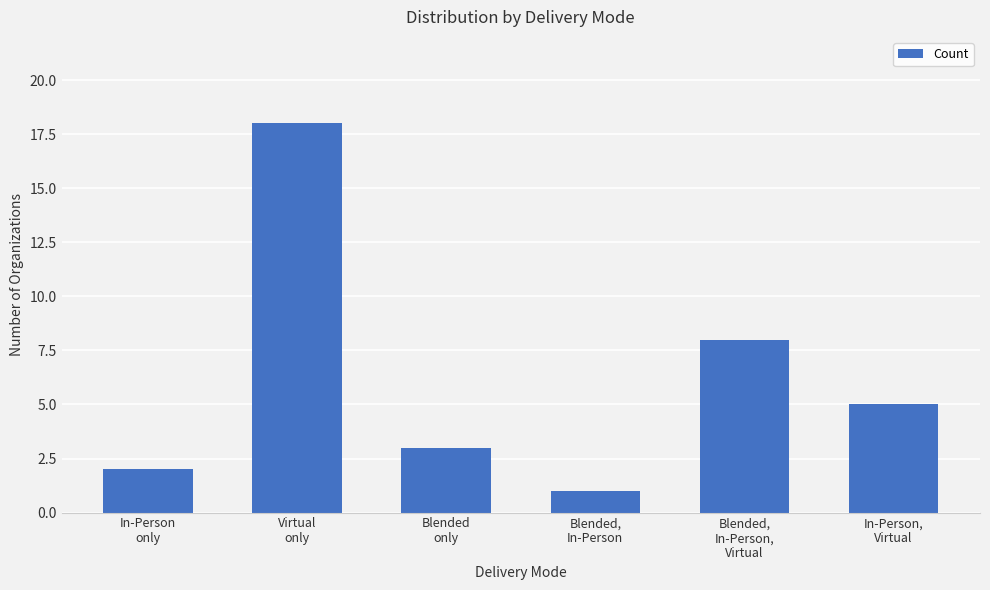

What is the sum of all values?

37